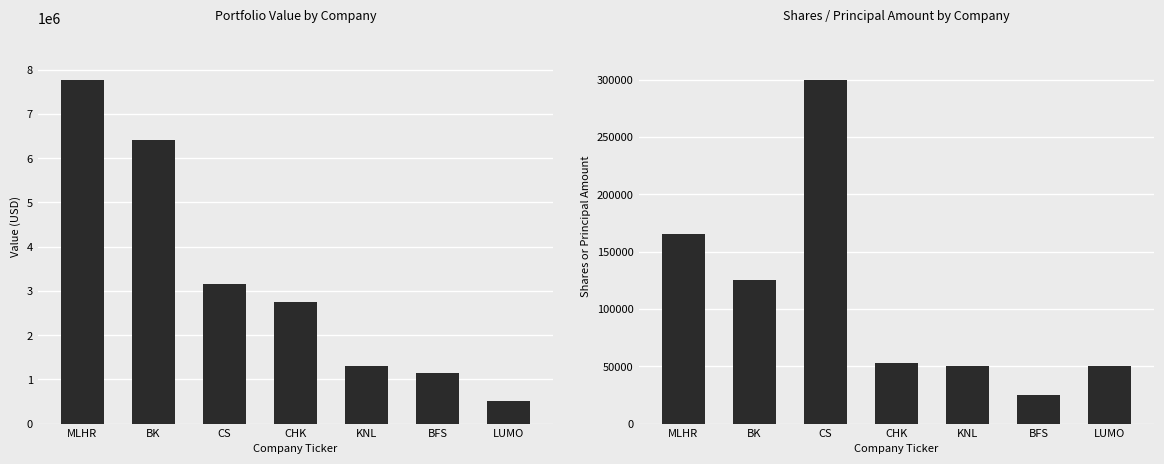

How many bars are there in total?

14